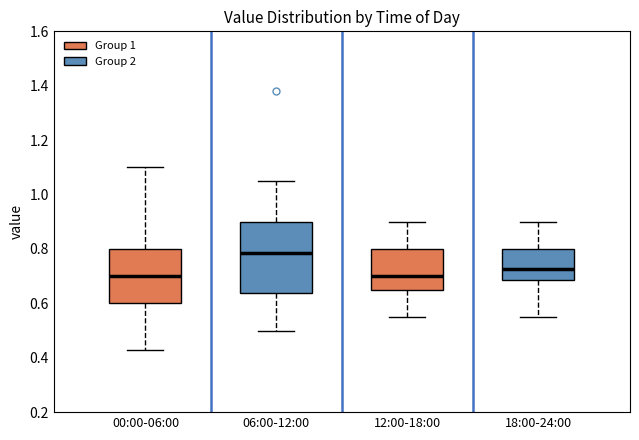

Reading left to right, transcribe this box plot: for each box, give where its median line is, the range the box spans, and where its two whiskers end, as read against the y-axis. The values are not printed on the chart, so give them approximately, as read against the axis.

00:00-06:00: median 0.70, box 0.60 to 0.80, whiskers 0.44 to 1.10
06:00-12:00: median 0.78, box 0.64 to 0.90, whiskers 0.50 to 1.06
12:00-18:00: median 0.70, box 0.66 to 0.80, whiskers 0.56 to 0.90
18:00-24:00: median 0.72, box 0.68 to 0.80, whiskers 0.56 to 0.90